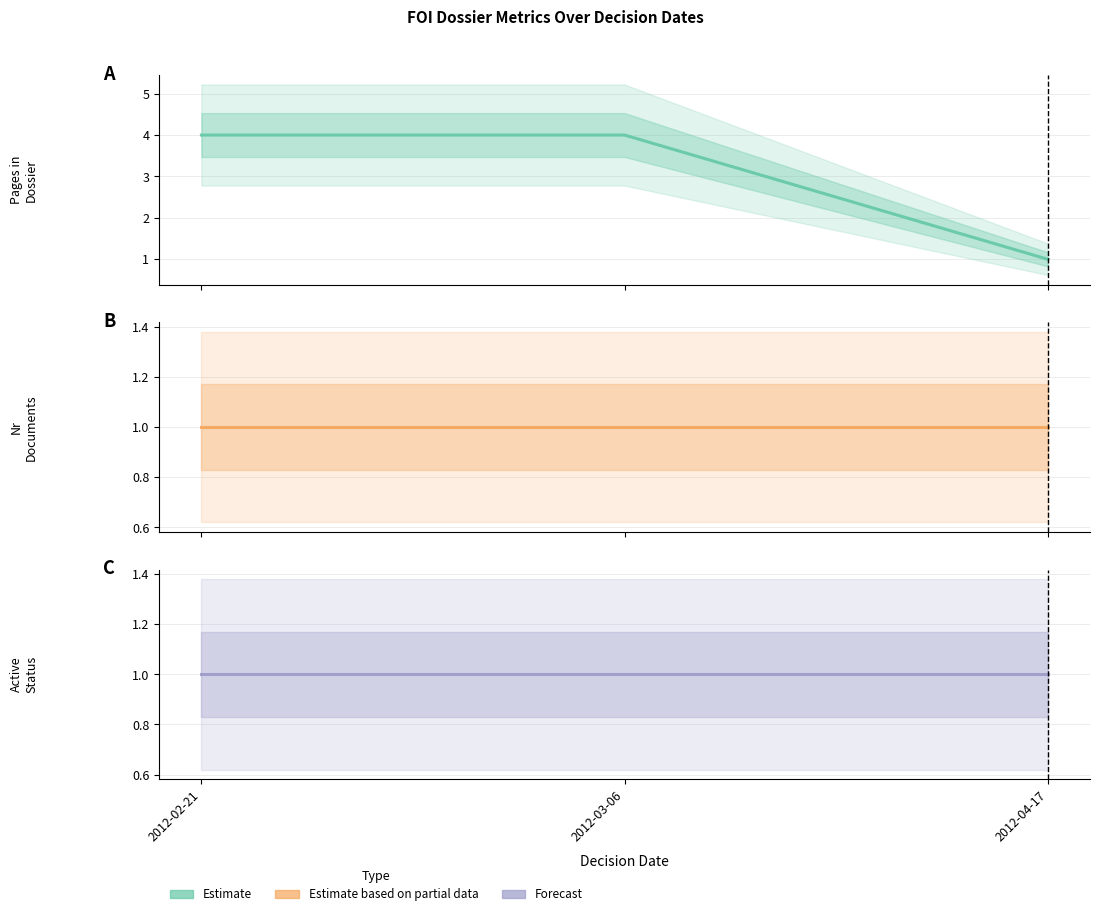

Is it true that foi_nrPagesInDossier equals 4 at 2012-02-21?

True